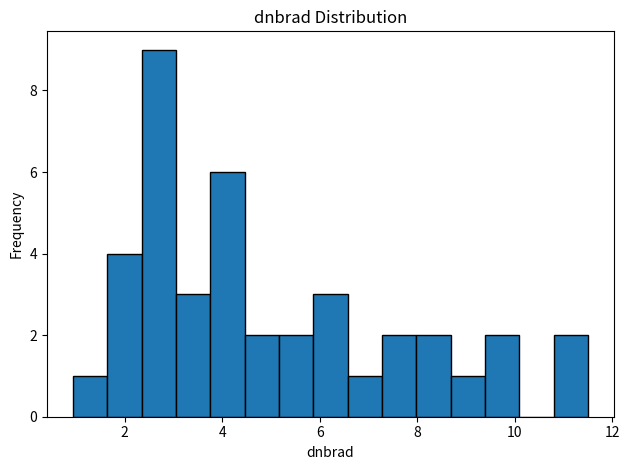

Around what value on the x-axis is the tallest bar? Give the approximate position of its centre, as read against the axis.

2.6